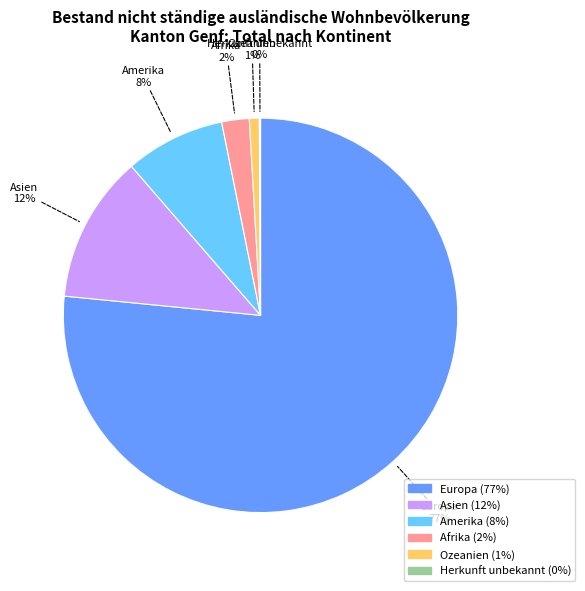

To the nearest percent, what is the difference between the Asien and Afrika slice percentages?

10%